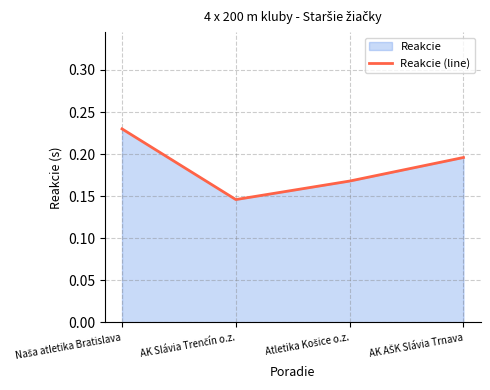

Rank the categories by value from lowest to highest.

AK Slávia Trenčín o.z., Atletika Košice o.z., AK AŠK Slávia Trnava, Naša atletika Bratislava